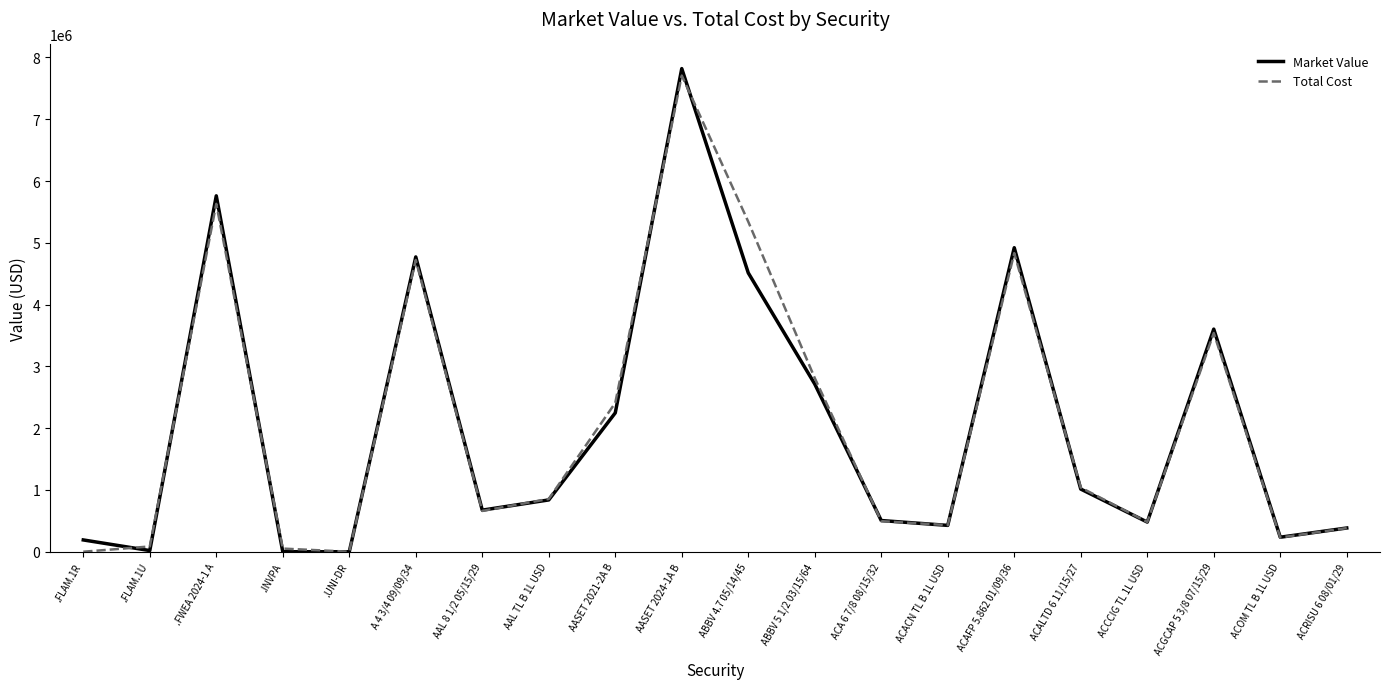

Which series has the widest spread of values?

Market Value